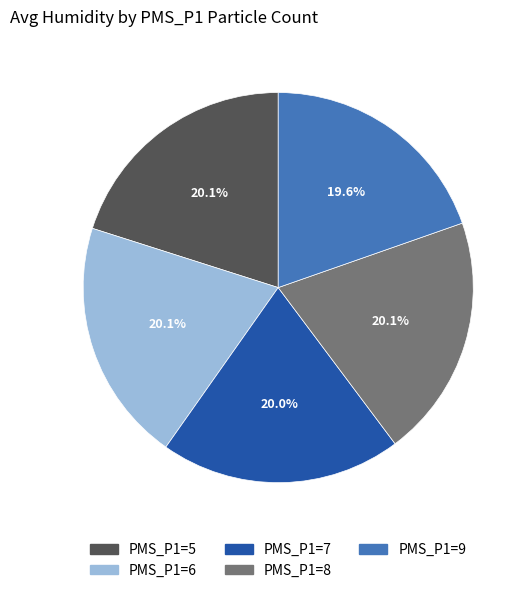

What percentage is the PMS_P1=6 slice, to the nearest percent?

20%